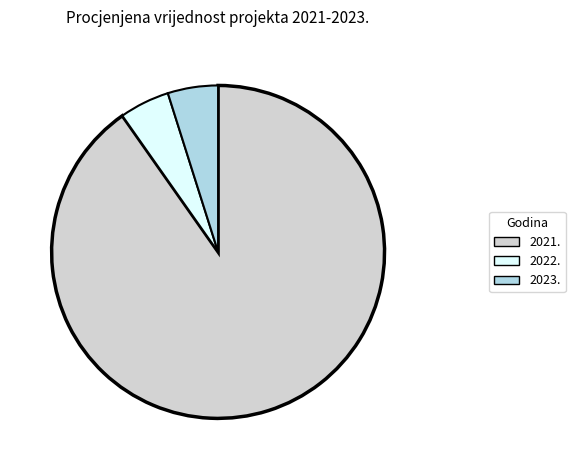

Between 2021. and 2023., which is larger?

2021.